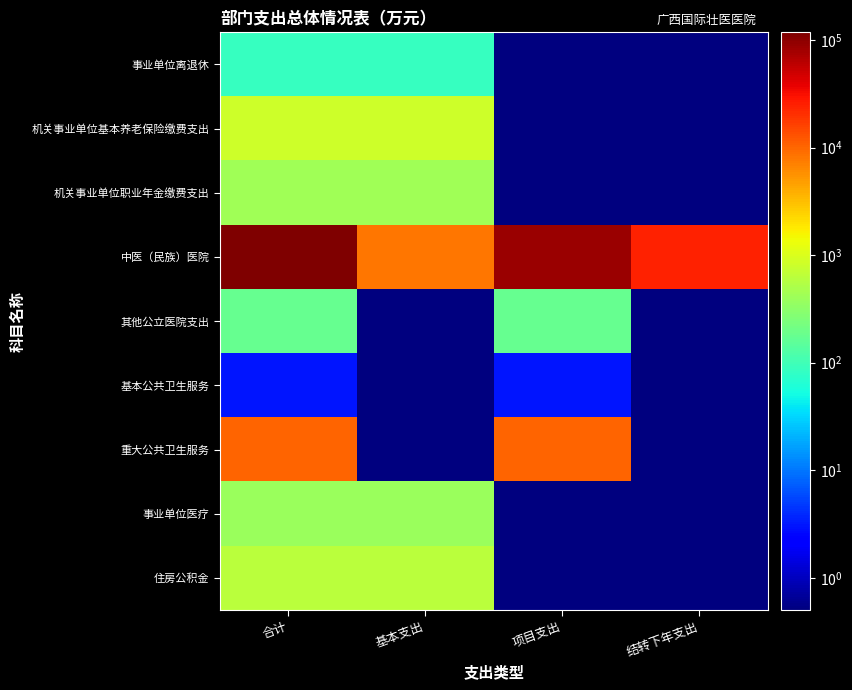

Which has a higher value, 结转下年支出 or 合计?

合计